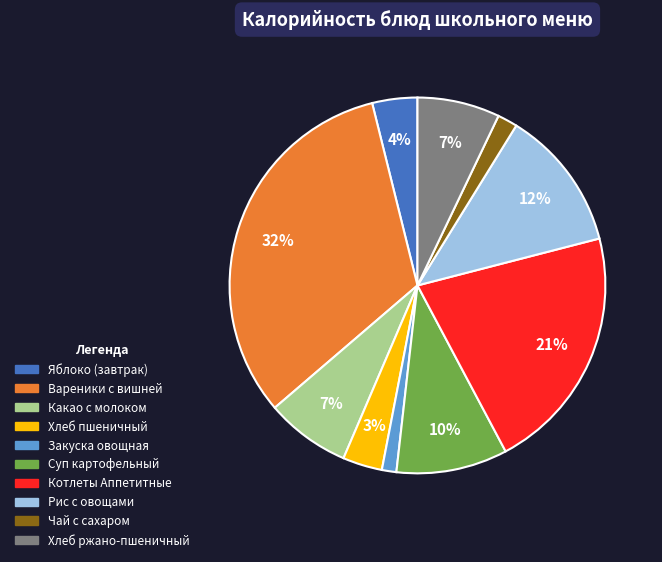

Is Суп картофельный the majority of the pie?

No